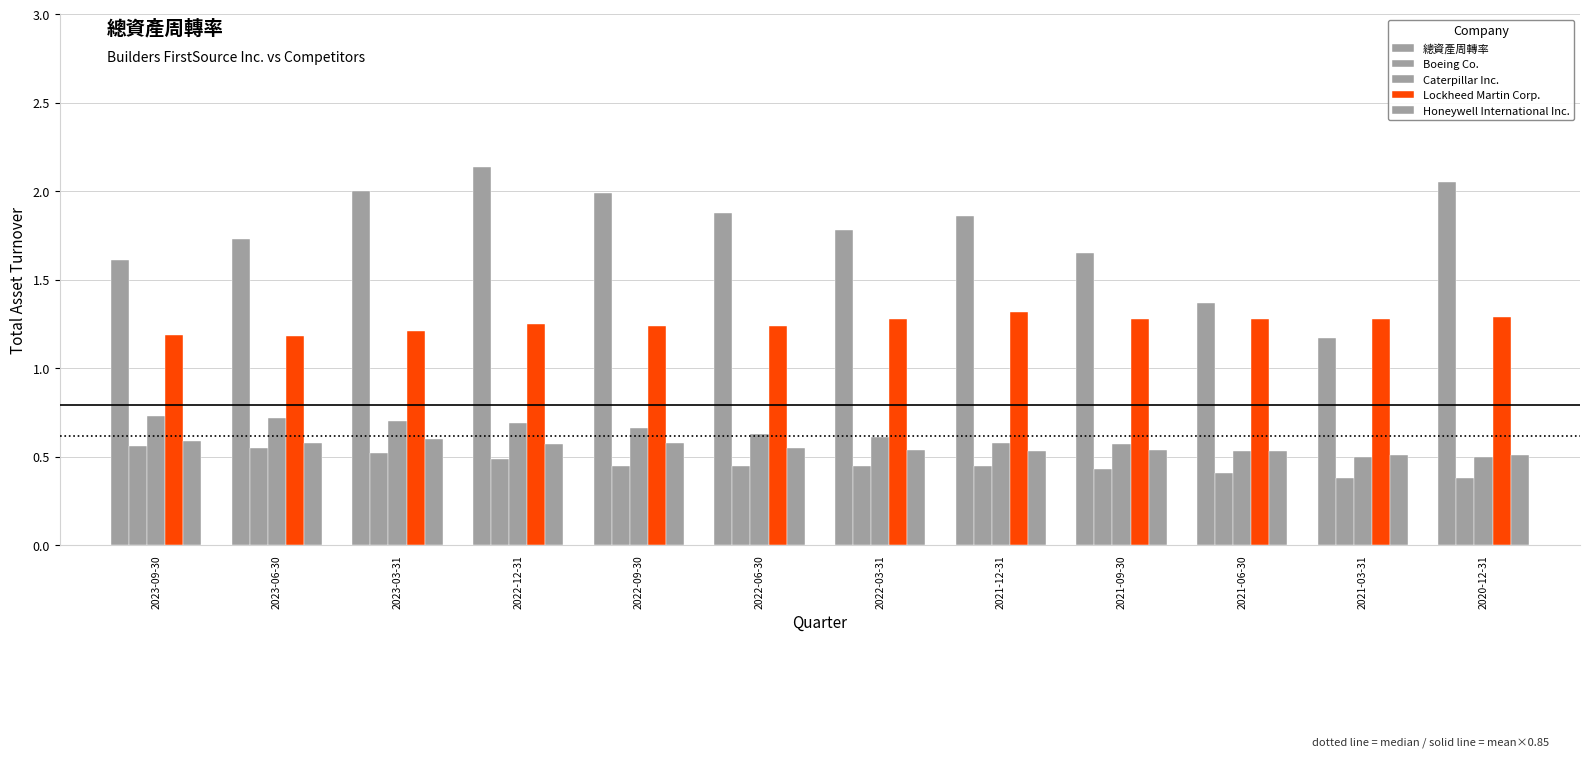

What is the difference between the highest and lowest values at 2021-12-31?

1.4